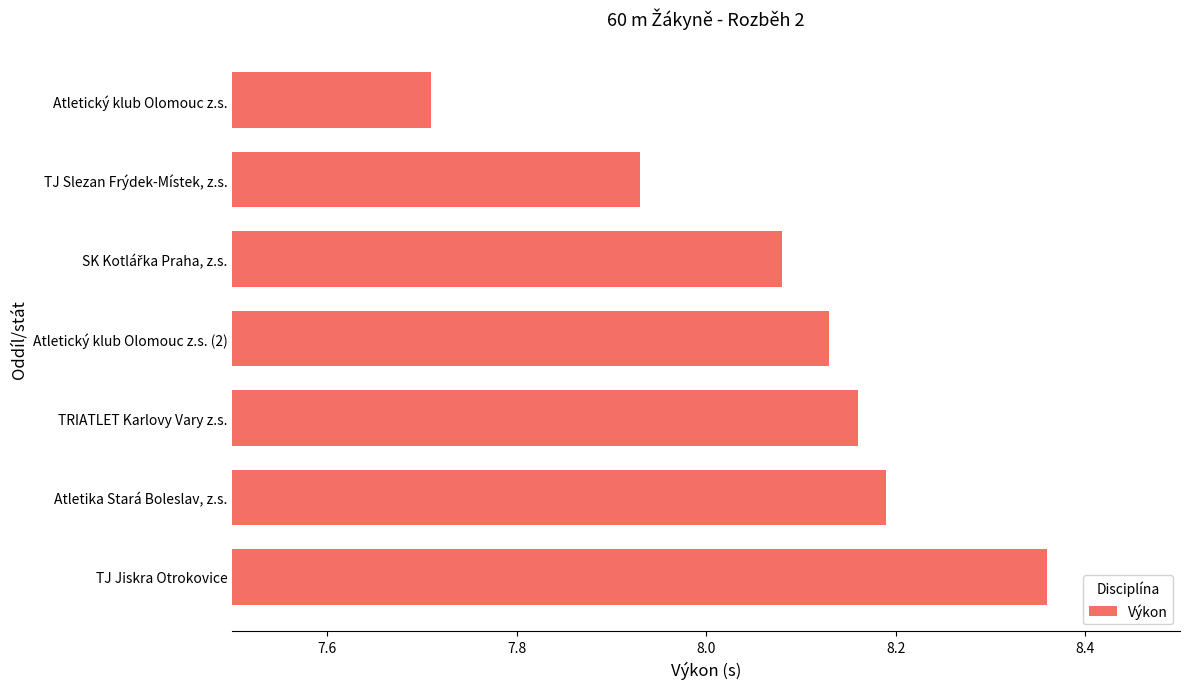

Approximately how many times larger is the value at TRIATLET Karlovy Vary z.s. compared to Atletický klub Olomouc z.s.?

1.1